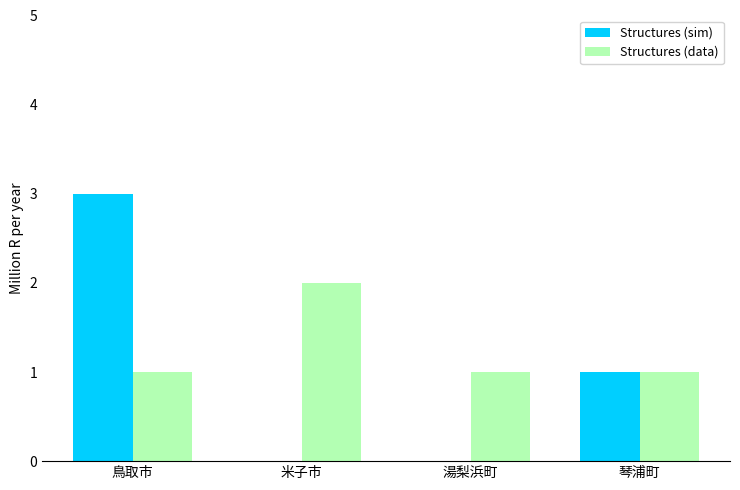

Count the number of data series in this chart.

2